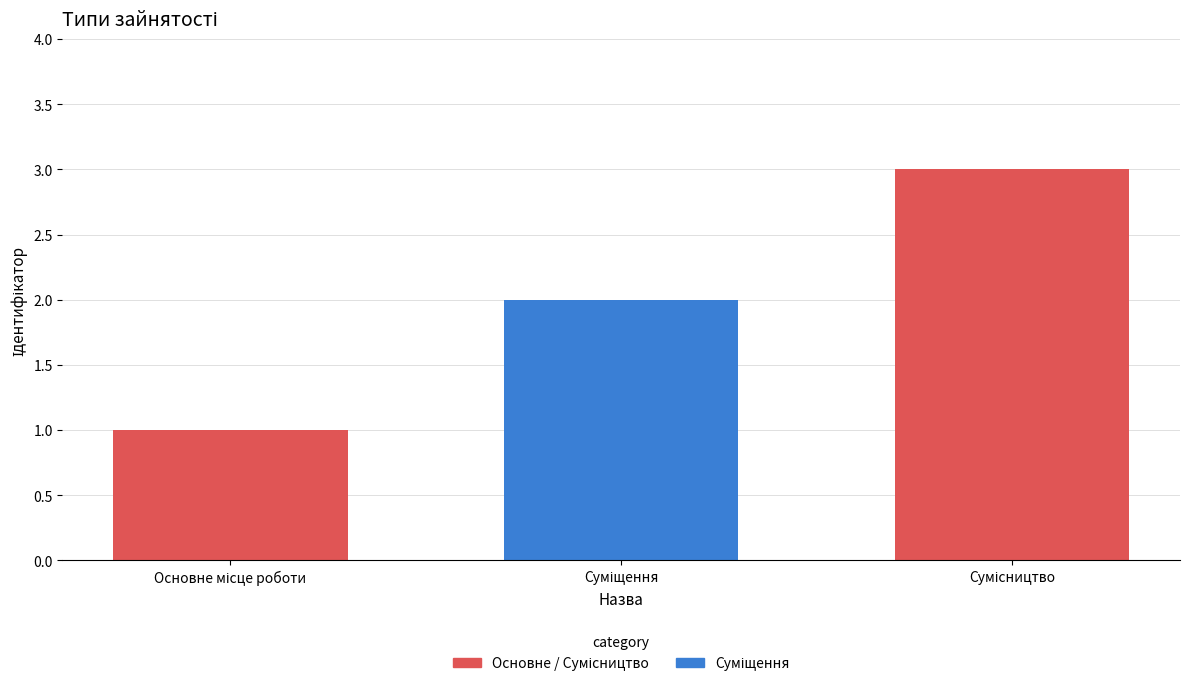

What is the maximum value shown in the chart?

3